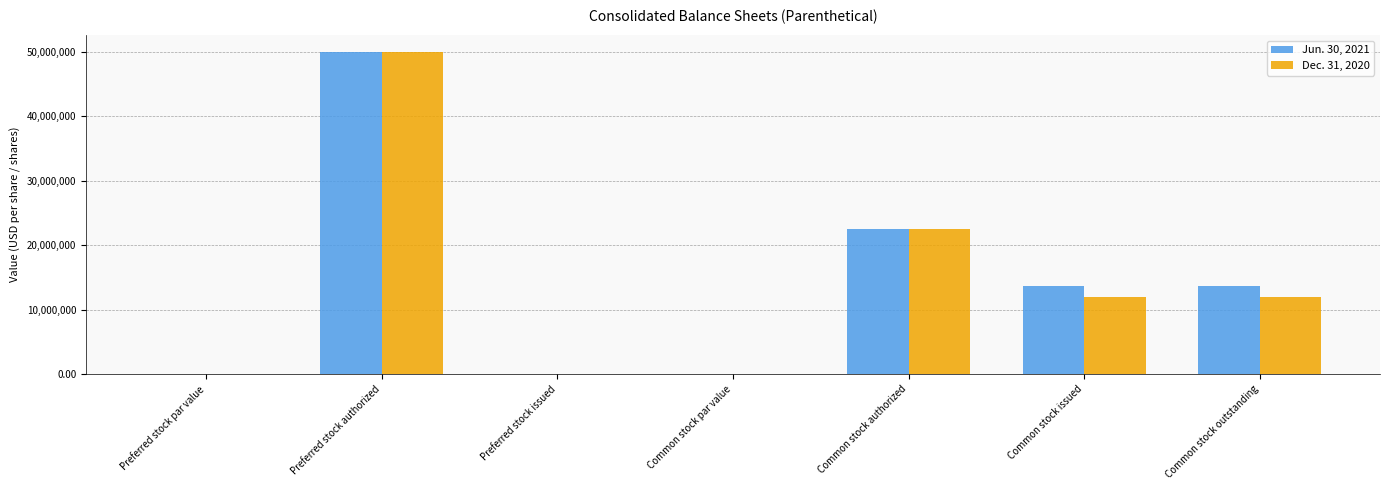

At which category is the sum across all series the highest?

Preferred stock authorized